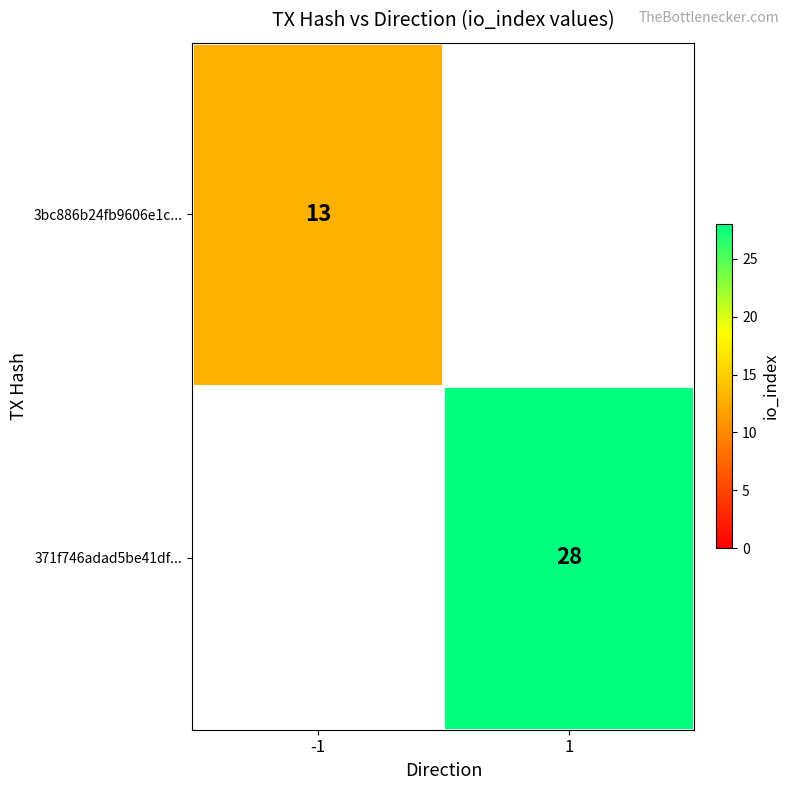

Is it true that 3bc886b24fb9606e1c... equals 5 at -1?

False